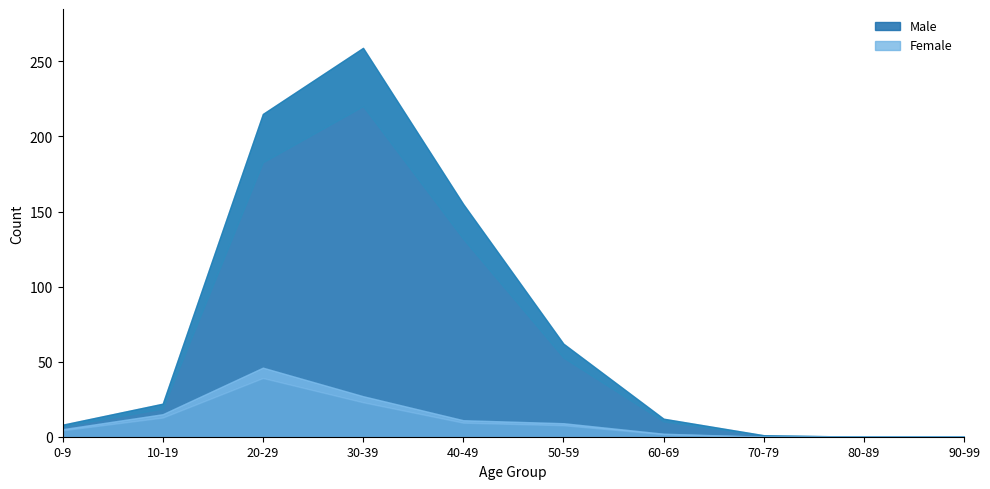

Does the chart display data point markers on the line(s)?

No